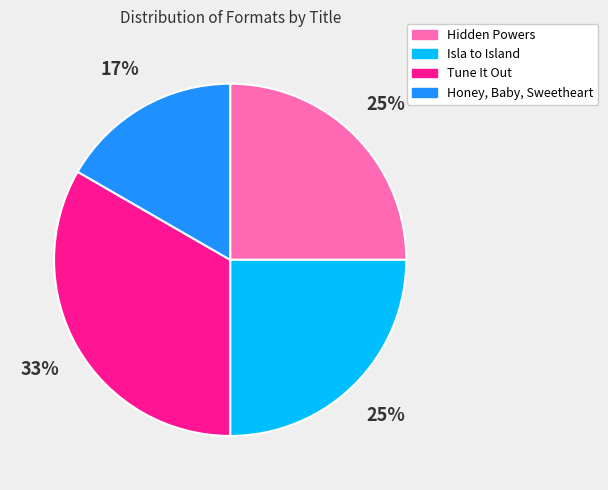

The Isla to Island slice represents 11% of the pie. True or false?

False